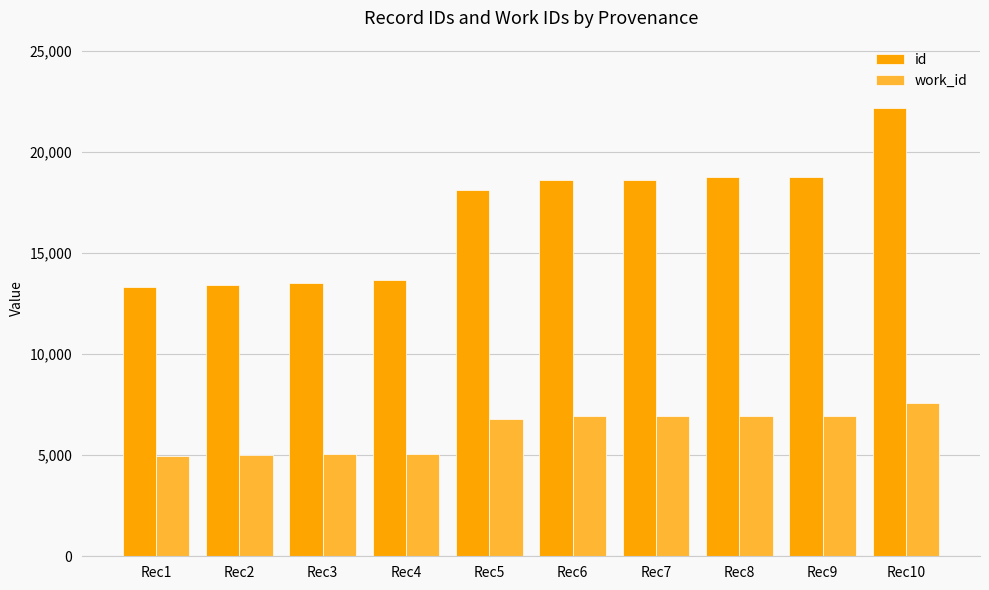

At which category is the sum across all series the highest?

Rec10